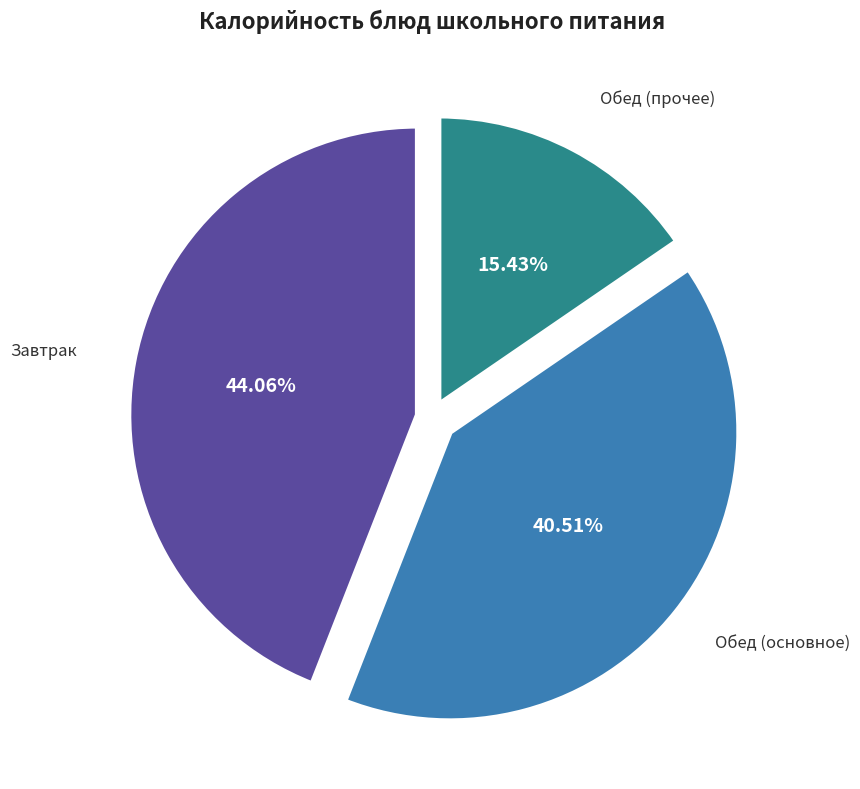

Approximately how many times larger is the value at Обед (основное) compared to Завтрак?

0.9